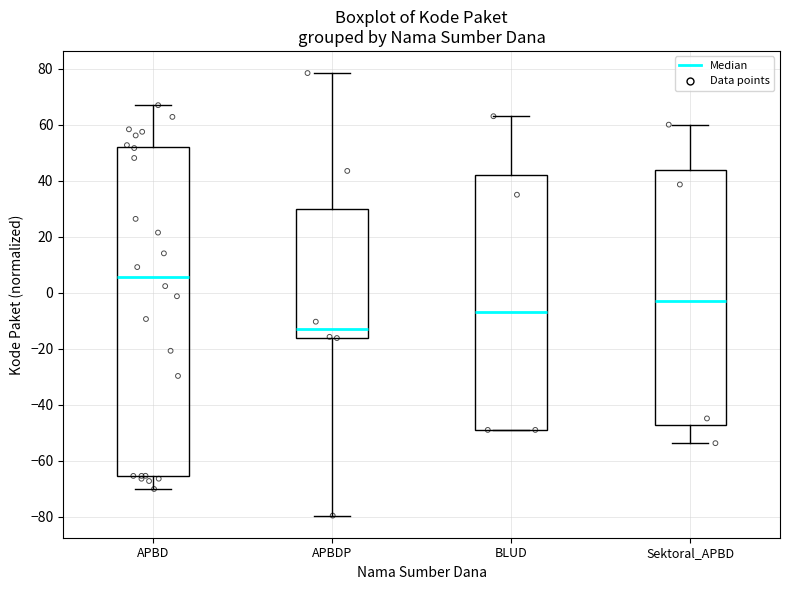

Where is the lower edge of the box for Sektoral_APBD on the y-axis? The values are not printed on the chart, so give them approximately, as read against the axis.

-48